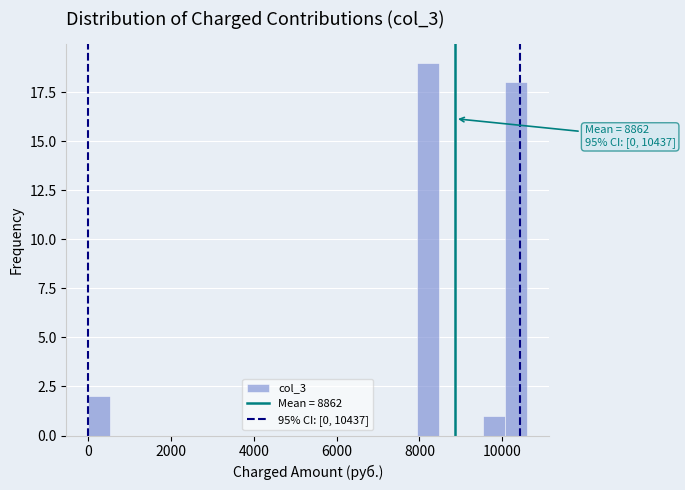

Around what value on the x-axis is the tallest bar? Give the approximate position of its centre, as read against the axis.

8200